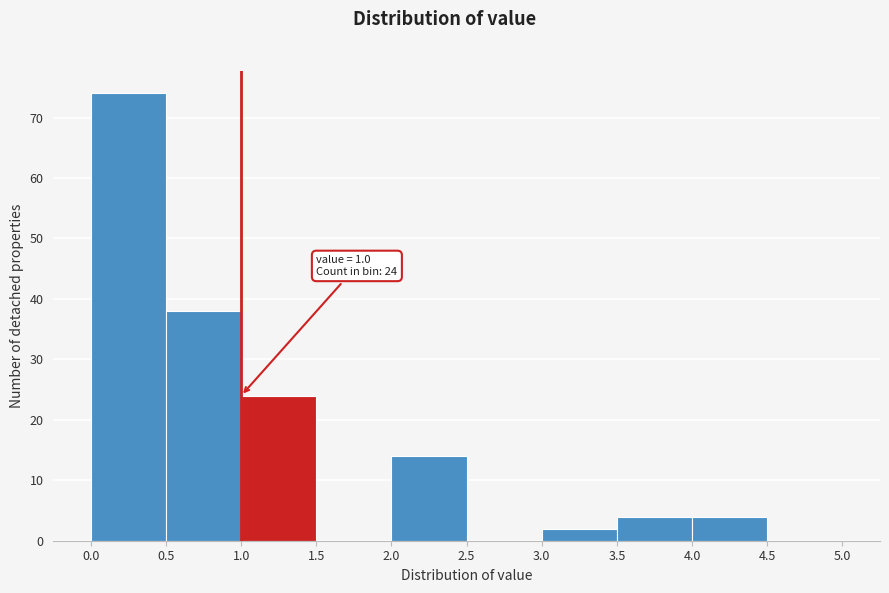

Over which range of the x-axis is the bar tallest?

0.0 to 0.5